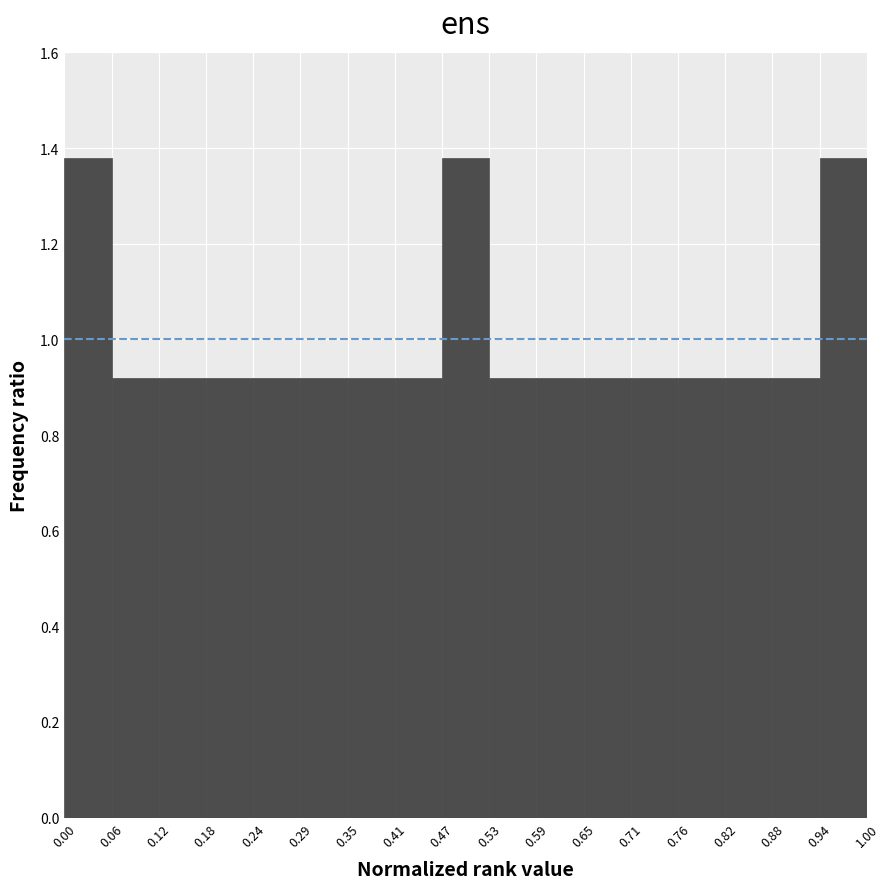

Reading left to right, list every bar in this chart as the range it spans on the x-axis followed by its height. The values are not printed on the chart, so give them approximately, as read against the axis.

0.00 to 0.06: 1.38
0.06 to 0.12: 0.92
0.12 to 0.18: 0.92
0.18 to 0.24: 0.92
0.24 to 0.29: 0.92
0.29 to 0.35: 0.92
0.35 to 0.41: 0.92
0.41 to 0.47: 0.92
0.47 to 0.53: 1.38
0.53 to 0.59: 0.92
0.59 to 0.65: 0.92
0.65 to 0.71: 0.92
0.71 to 0.76: 0.92
0.76 to 0.82: 0.92
0.82 to 0.88: 0.92
0.88 to 0.94: 0.92
0.94 to 1.00: 1.38